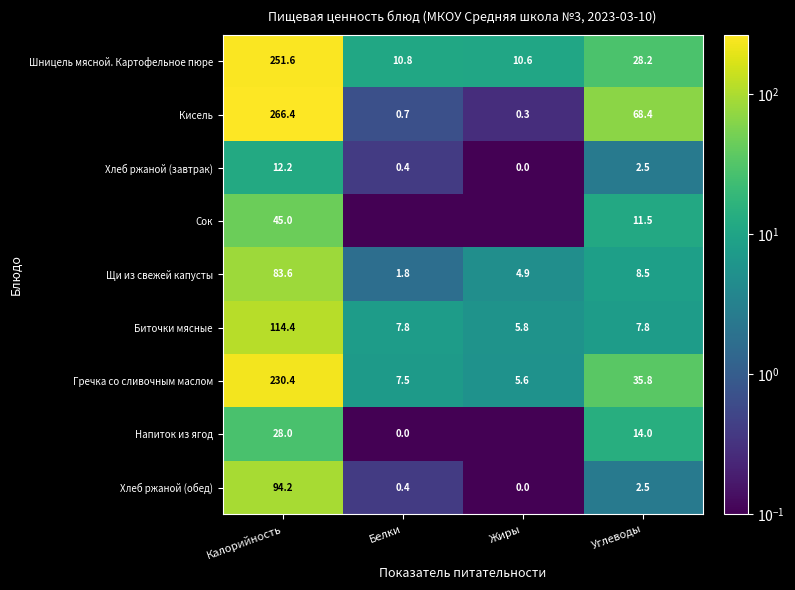

At which label does Шницель мясной. Картофельное пюре reach its minimum?

Жиры